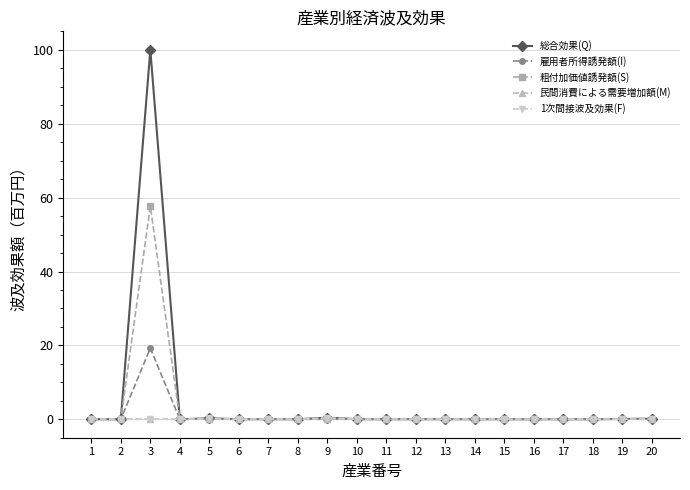

What is the difference between the 粗付加価値誘発額(S) values at 3 and 11?

57.7